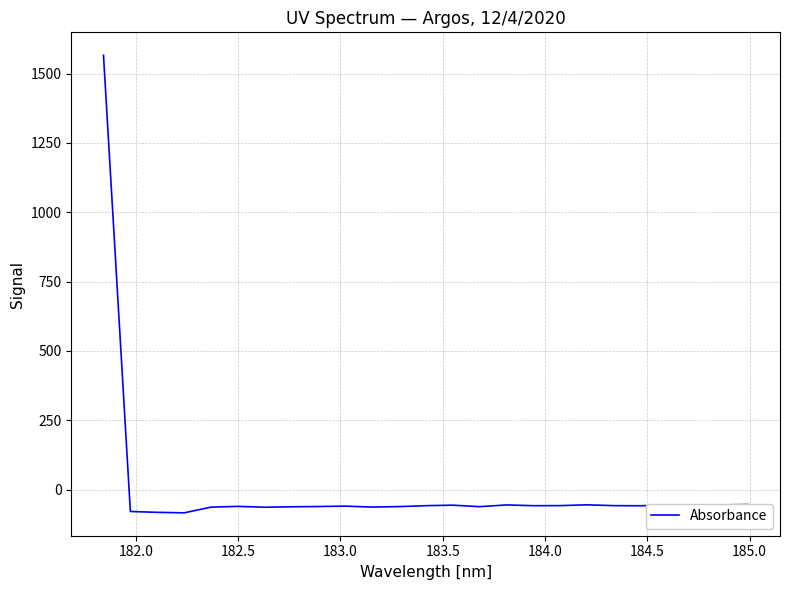

What is the minimum value shown in the chart?

-84.0